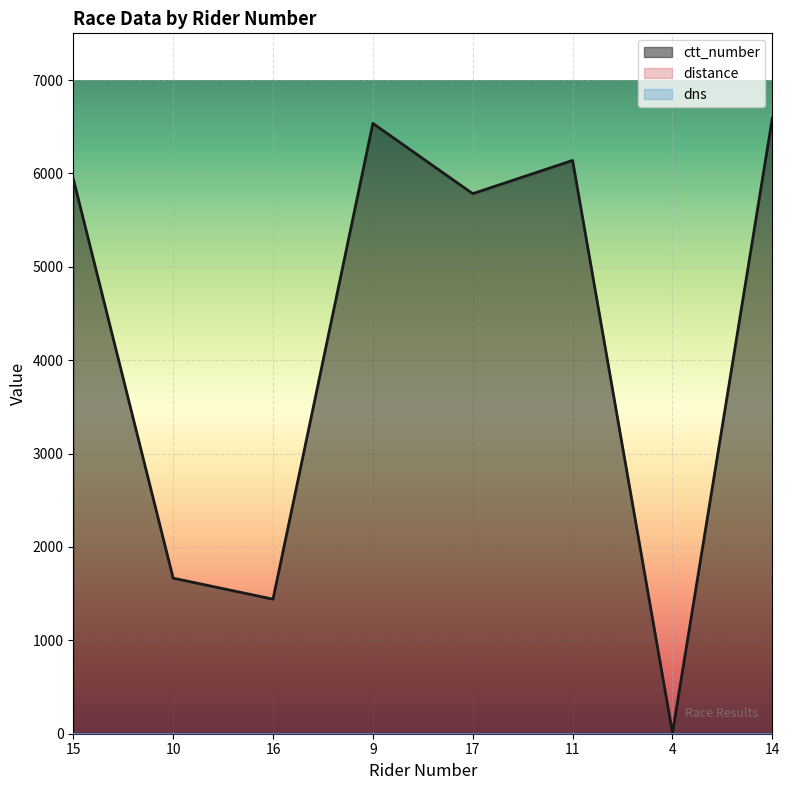

Rank the categories by ctt_number value from highest to lowest.

14, 9, 11, 15, 17, 10, 16, 4